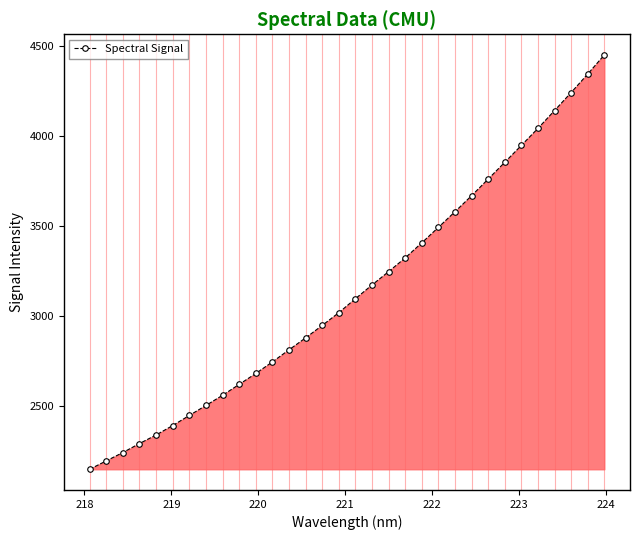

What is the value of the 12th point from the left?

2744.0